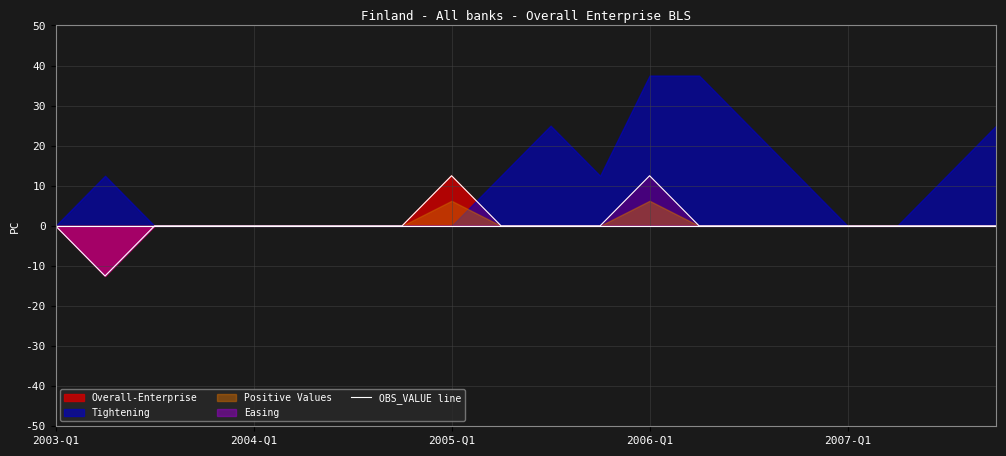

What is the maximum value for OBS_VALUE line?

12.5